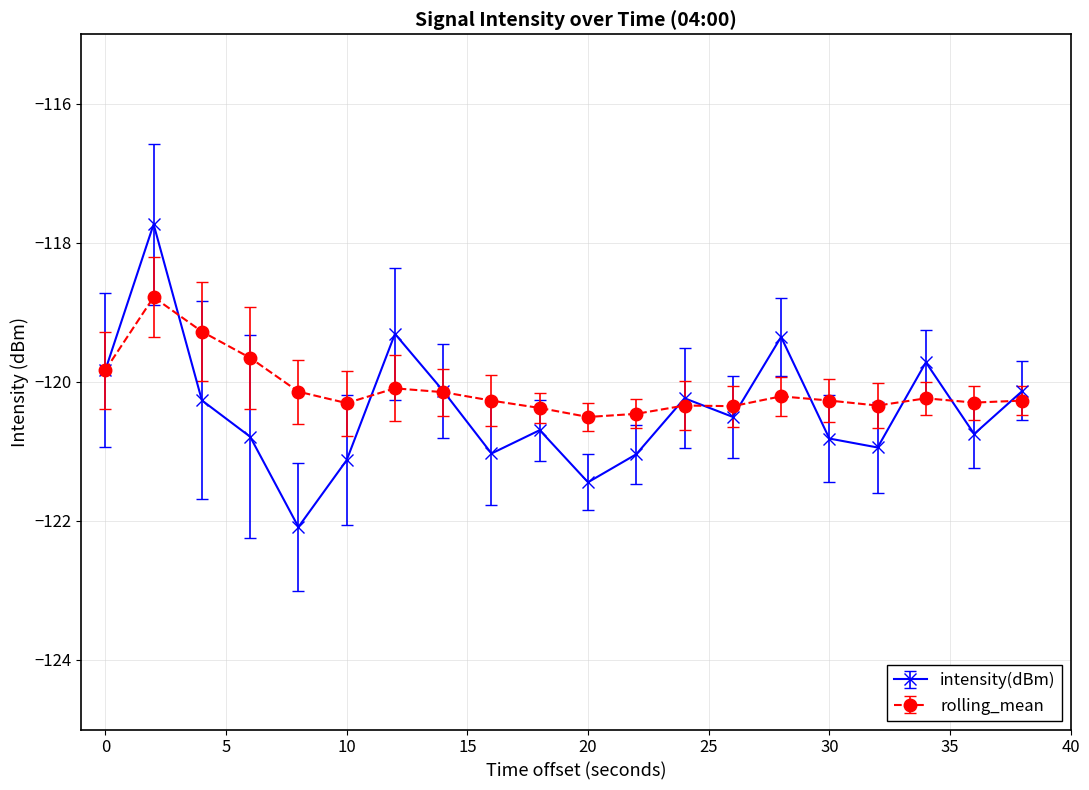

How many interior local valleys does the intensity(dBm) series have?

6